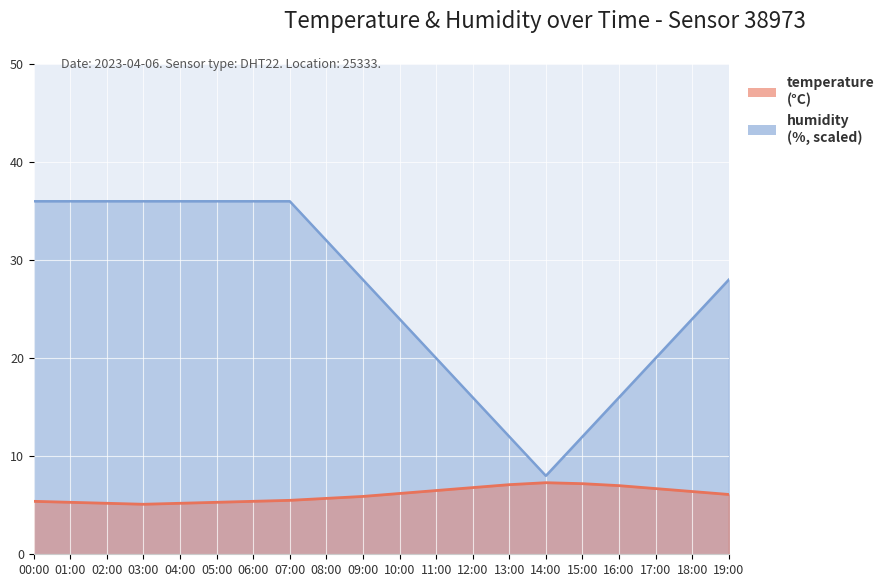

Reading left to right, list all the values displayed in this chart.

temperature: 5.4	5.3	5.2	5.1	5.2	5.3	5.4	5.5	5.7	5.9	6.2	6.5	6.8	7.1	7.3	7.2	7.0	6.7	6.4	6.1
humidity: 36.0	36.0	36.0	36.0	36.0	36.0	36.0	36.0	32.0	28.0	24.0	20.0	16.0	12.0	8.0	12.0	16.0	20.0	24.0	28.0